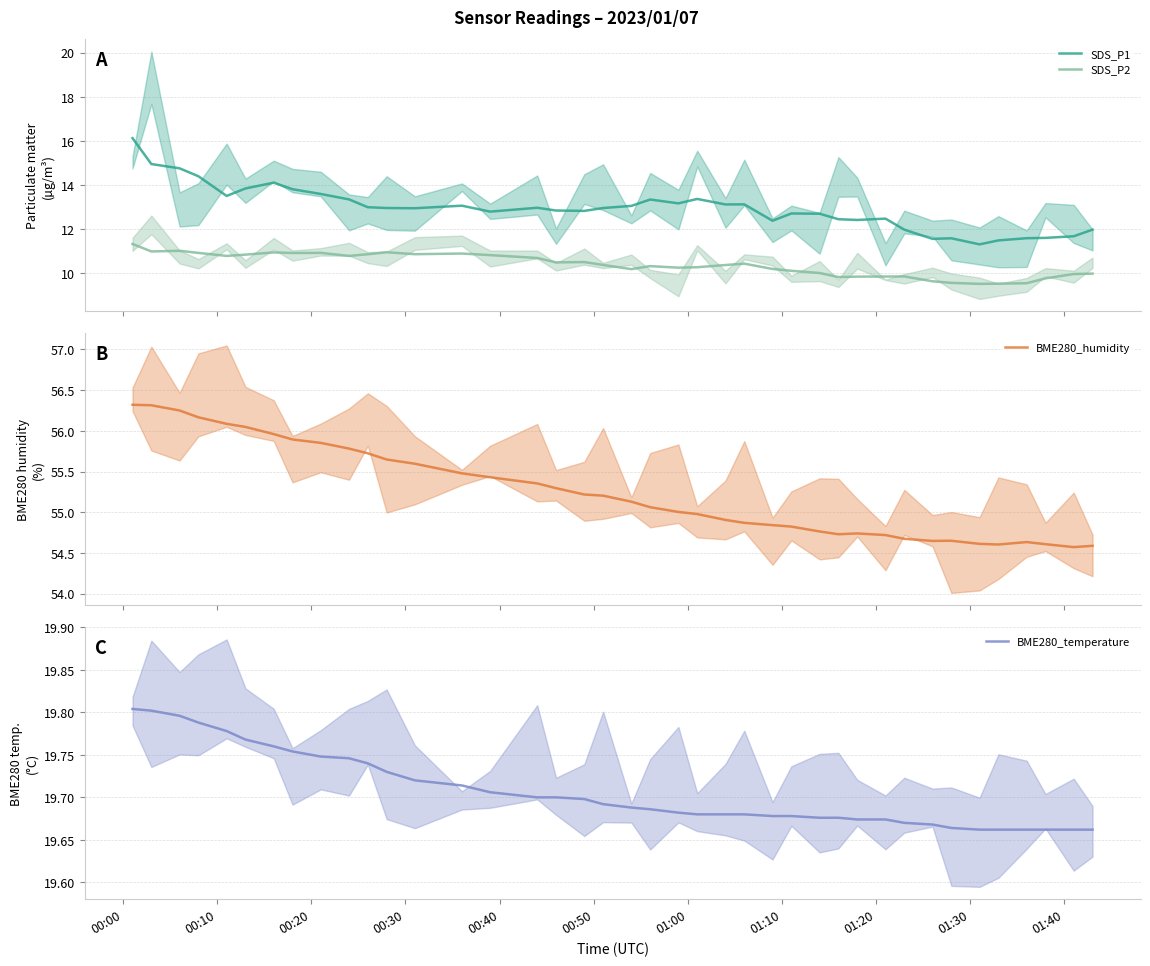

True or false: SDS_P1 and BME280_humidity intersect in this chart.

False